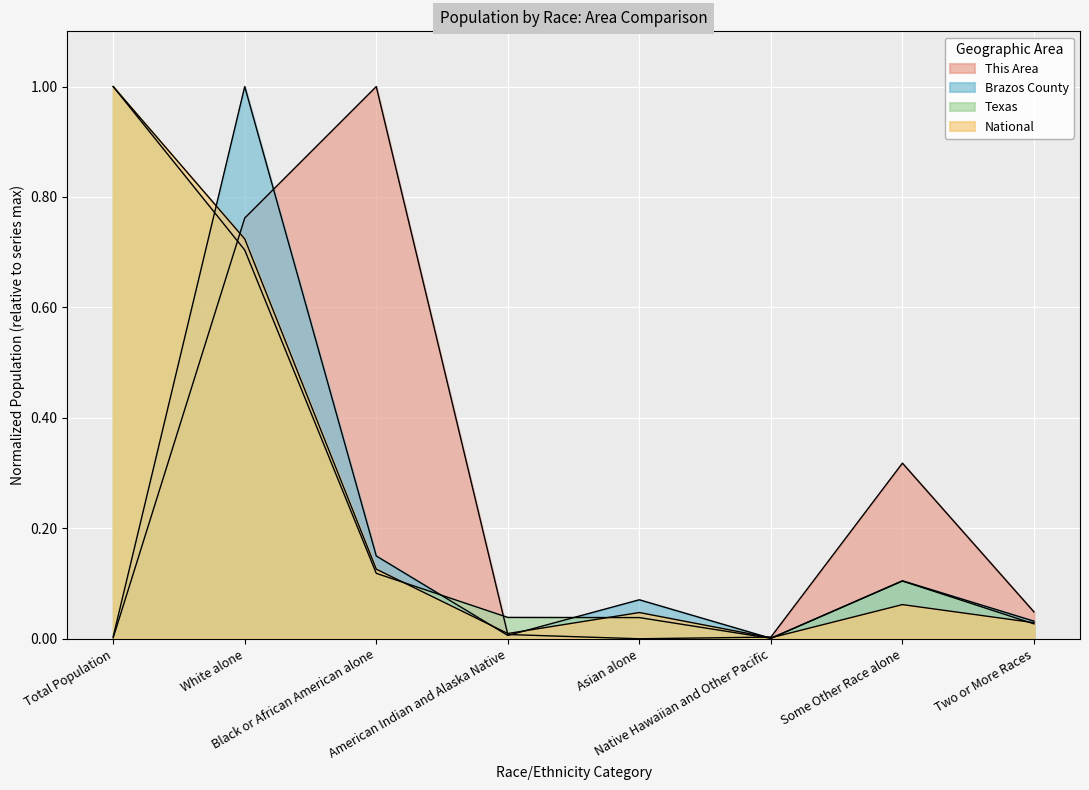

What is the difference between the highest and lowest values at Black or African American alone?

0.9